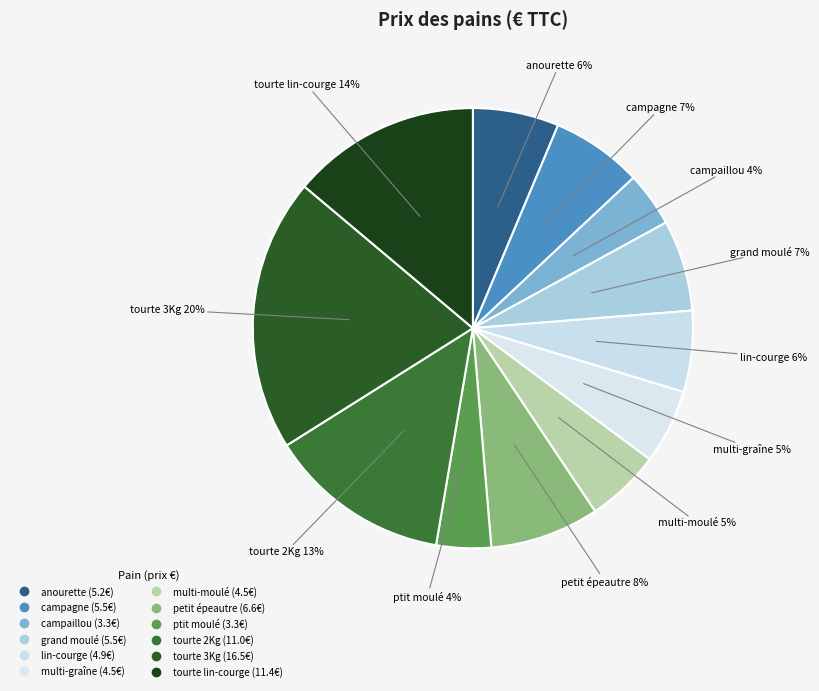

Count the number of slices in the pie.

12